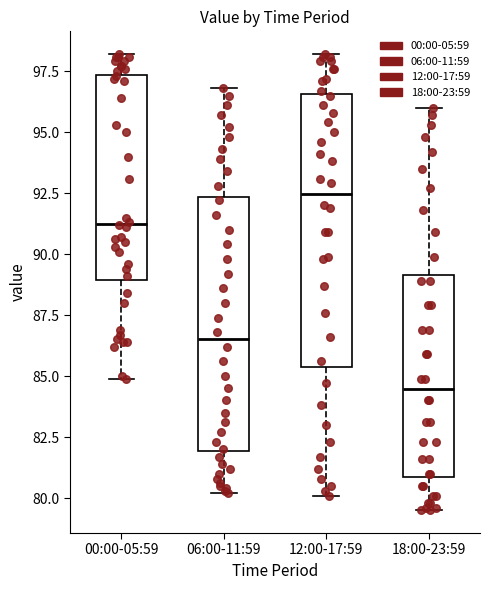

Which box's median line is the highest?

12:00-17:59